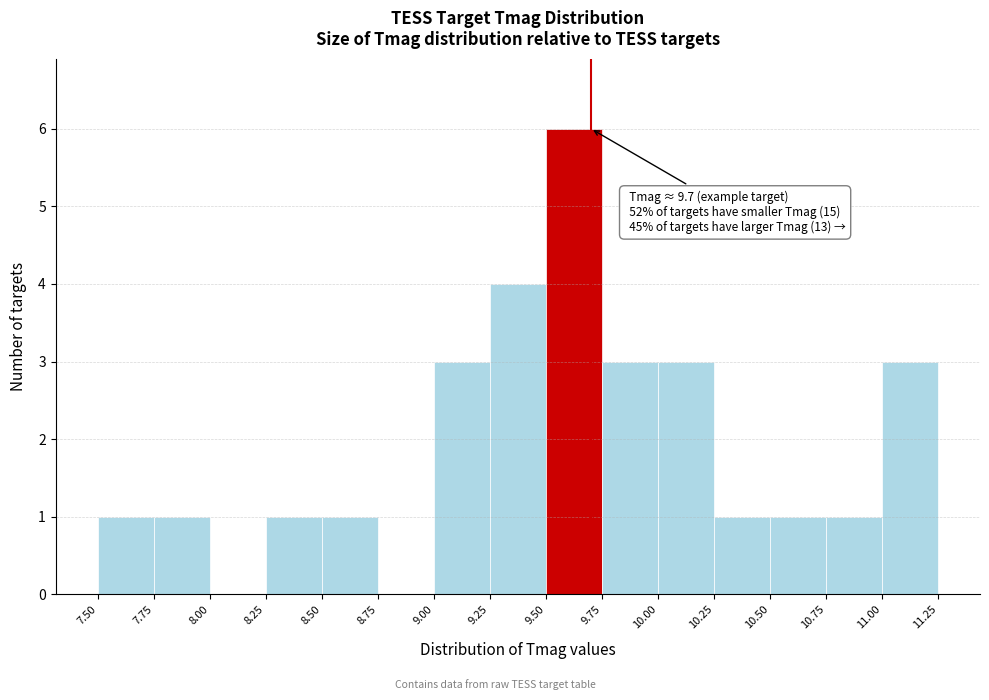

Over which range of the x-axis is the bar tallest?

9.50 to 9.75